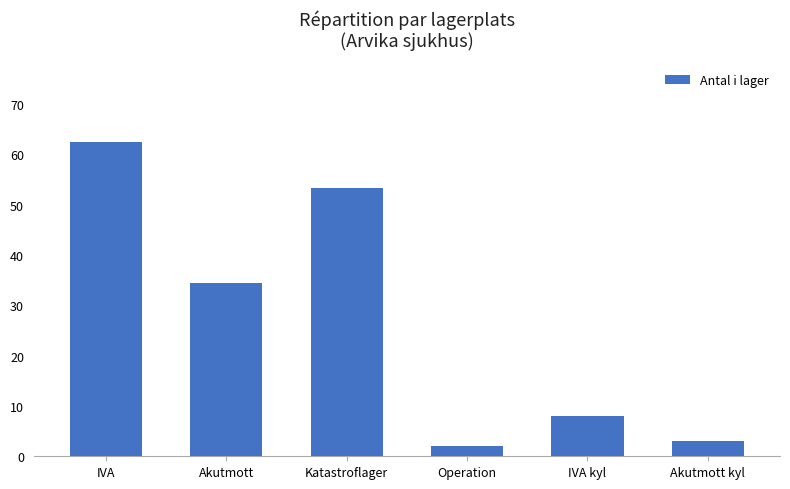

Which has a higher value, Operation or IVA kyl?

IVA kyl